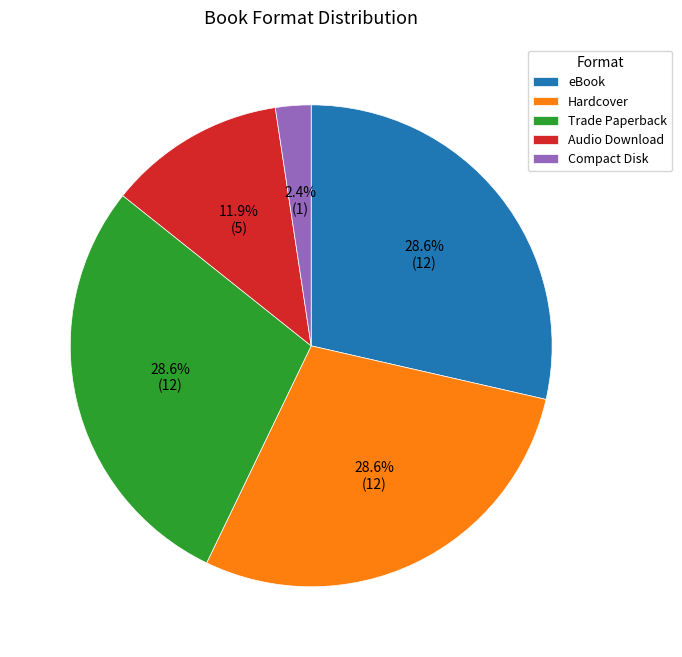

Which category has the smallest portion of the pie?

Compact Disk